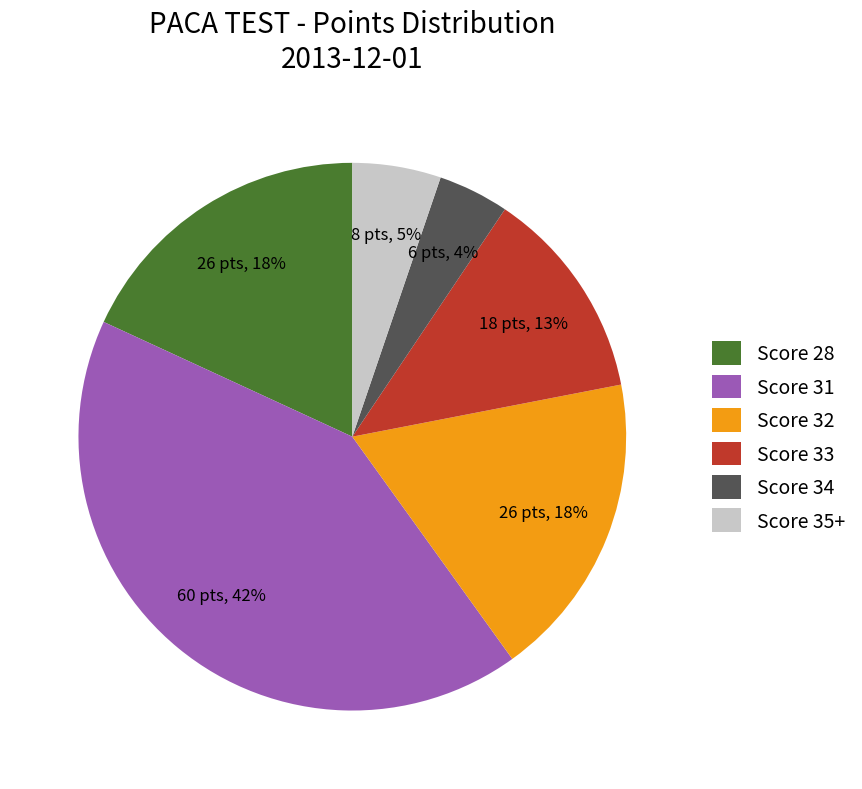

Between Score 31 and Score 28, which is larger?

Score 31